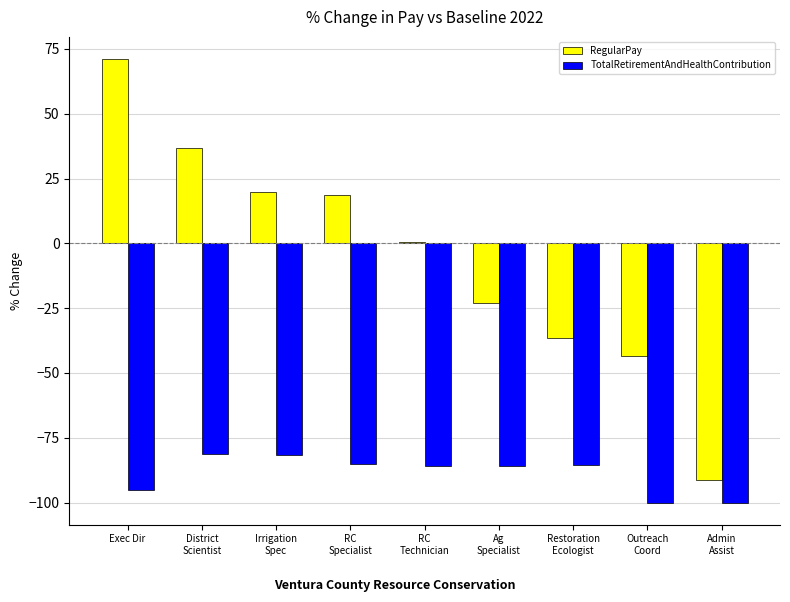

What is the maximum value for RegularPay?

71.1